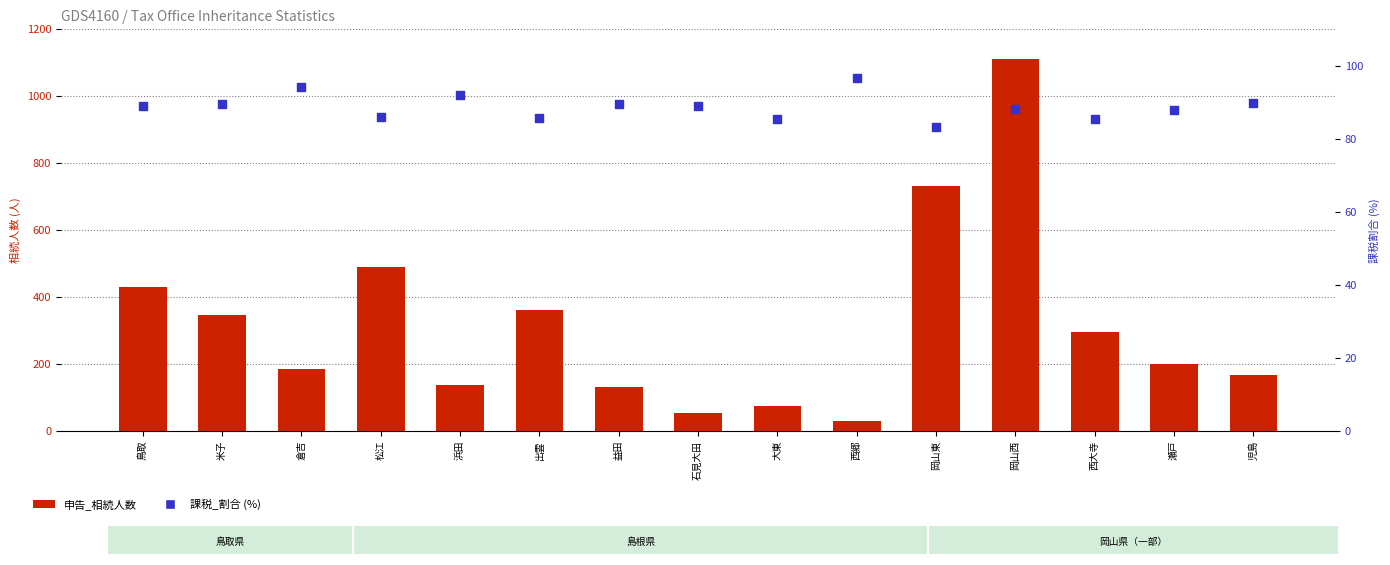

At which category is the sum across all series the highest?

岡山西